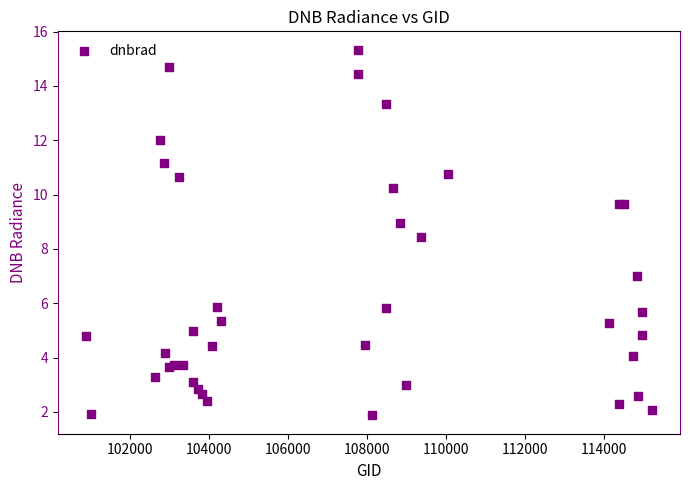

What Y value in the scatter plot is closest to 8?

8.4